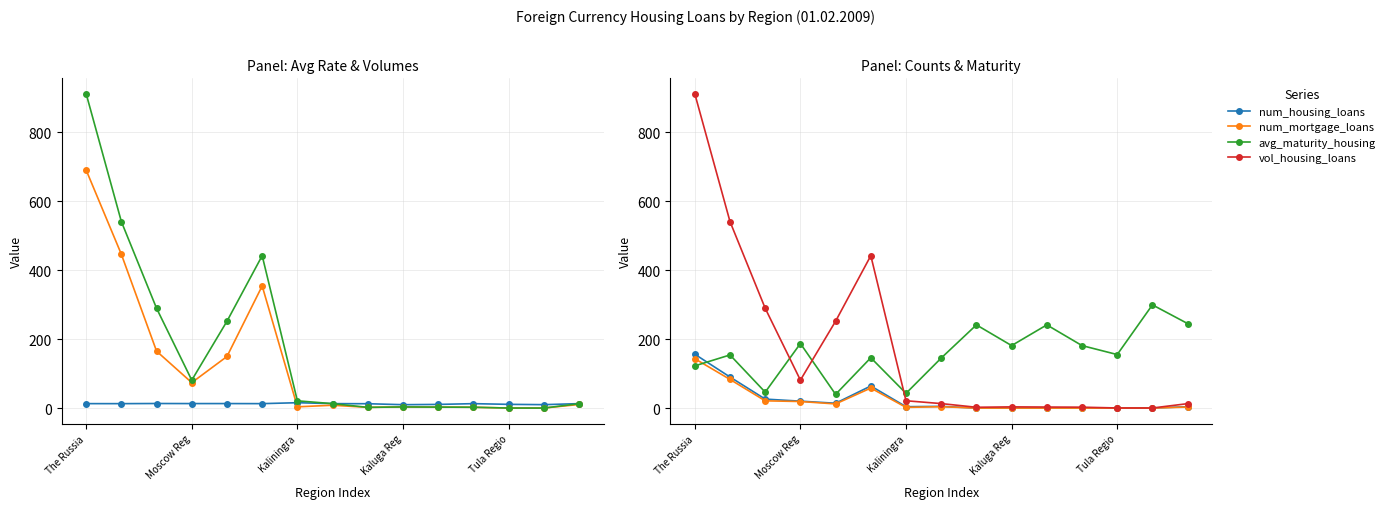

True or false: avg_maturity_housing has more than 1 interior local peaks.

True